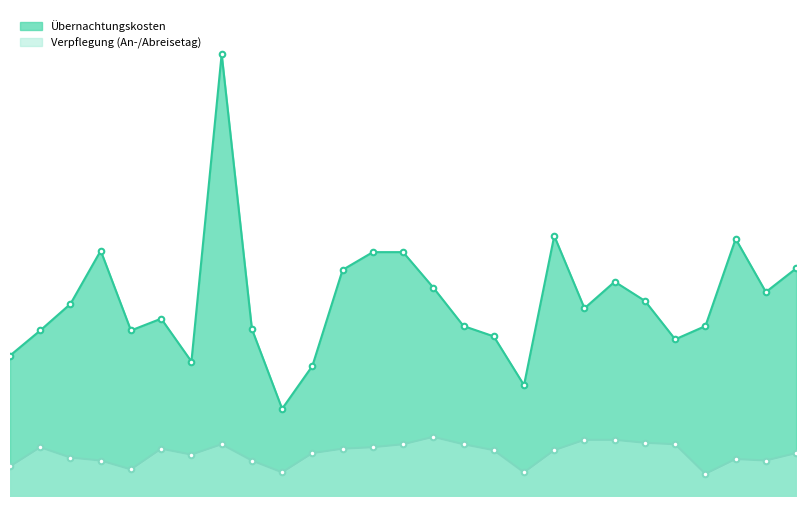

Which label corresponds to the smallest value in the chart?

Bulgarien